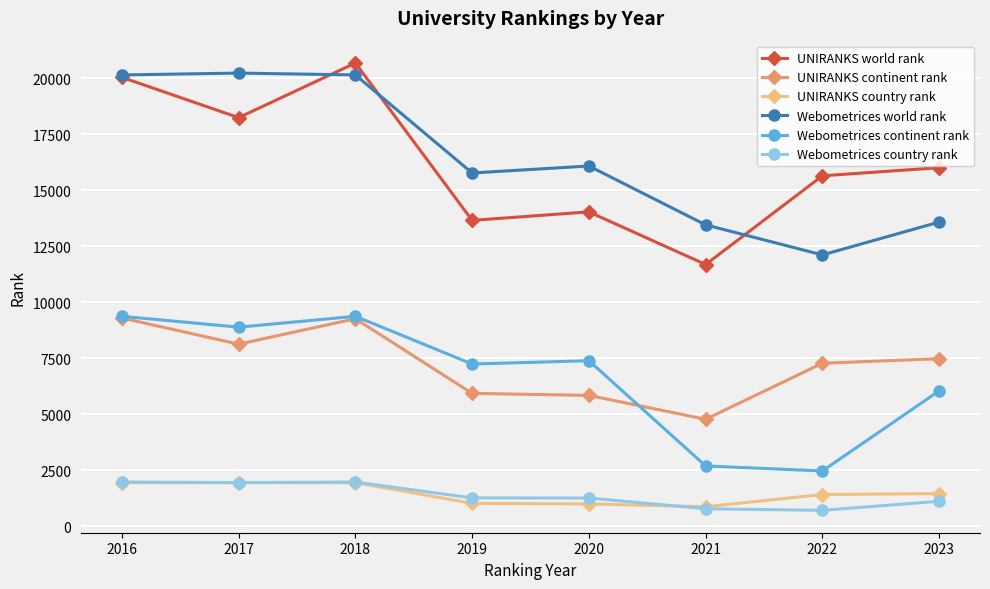

True or false: UNIRANKS continent rank has a value of 3953 at 2020.

False